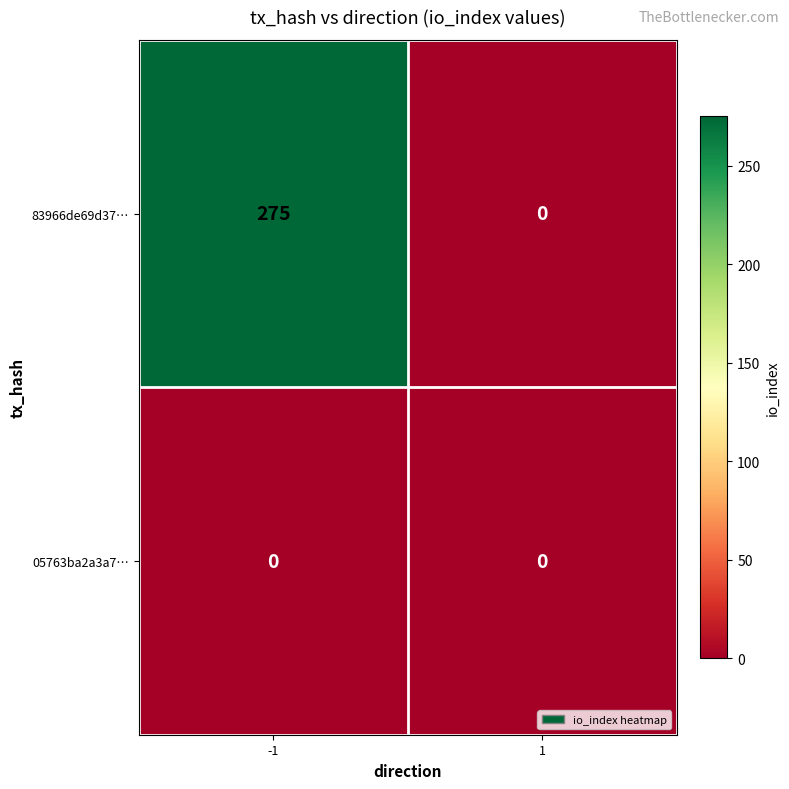

How many data points does each series have?

2